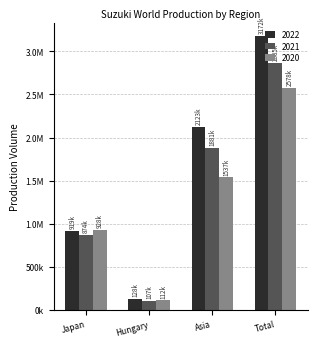

Are the bars horizontal?

No